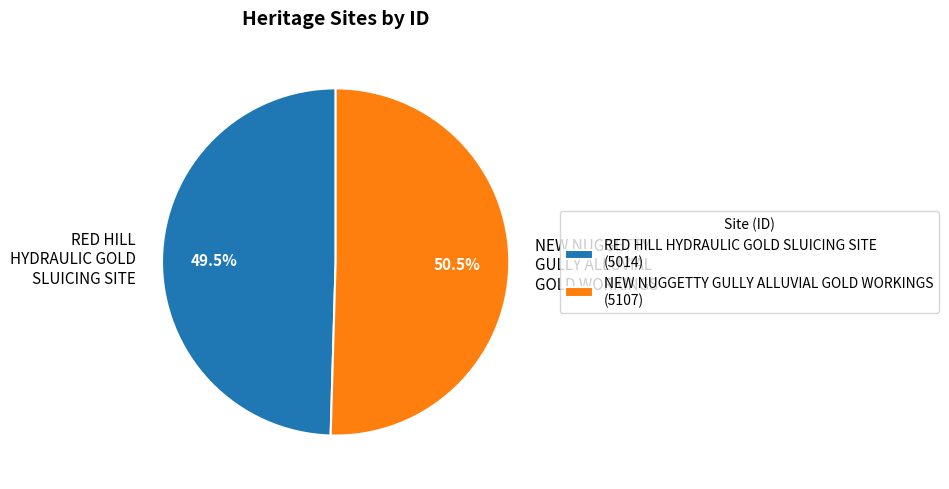

Is there a majority slice in this chart?

Yes